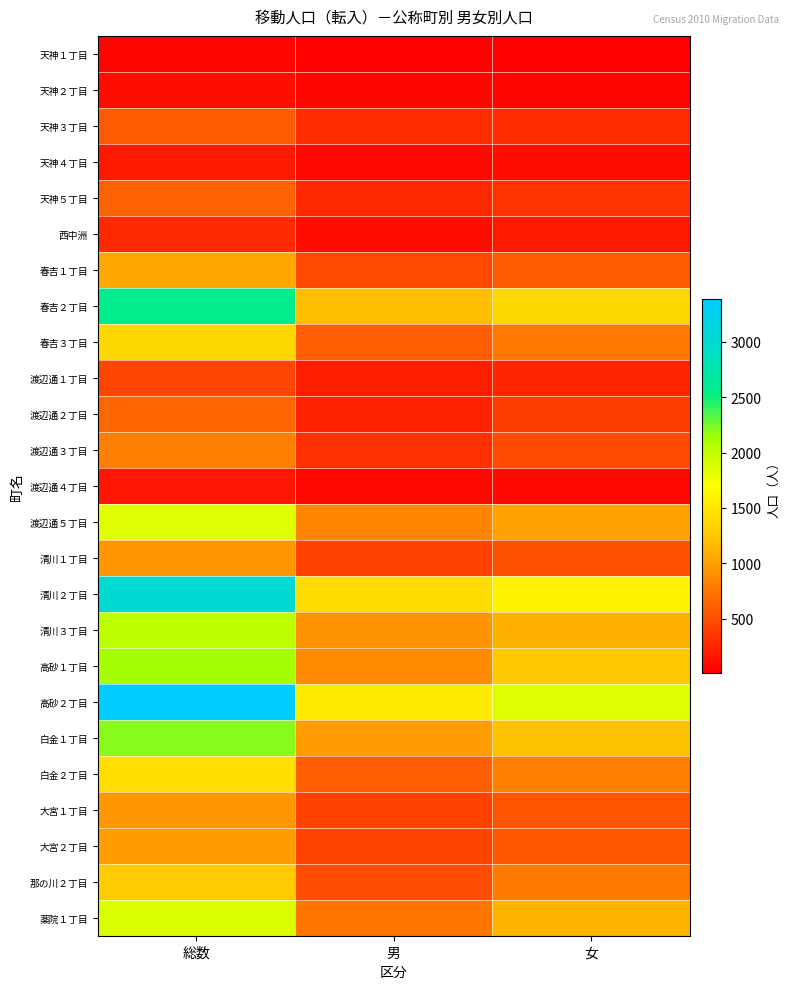

What is the spread (max minus min) of values at 総数?

3349